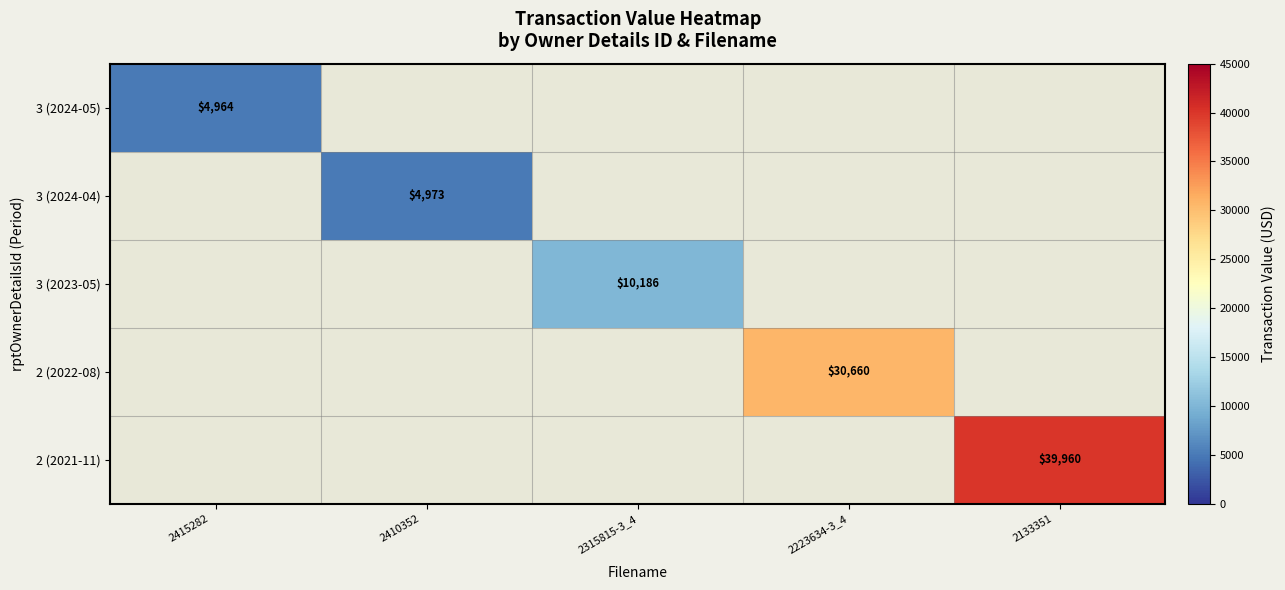

How many values in the 3 (2023-05) series exceed 0?

1